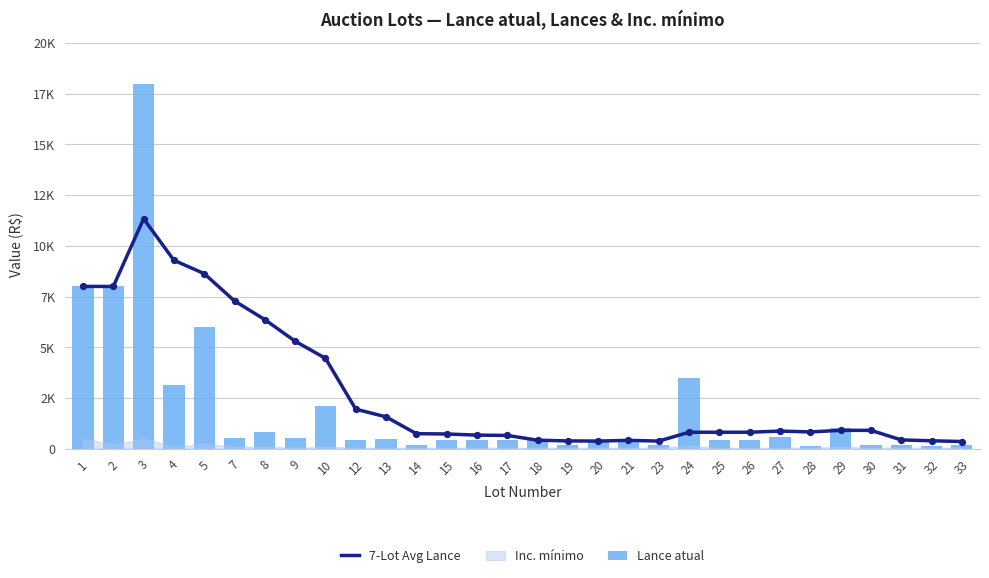

What is the total value across all series at 4?

12437.5